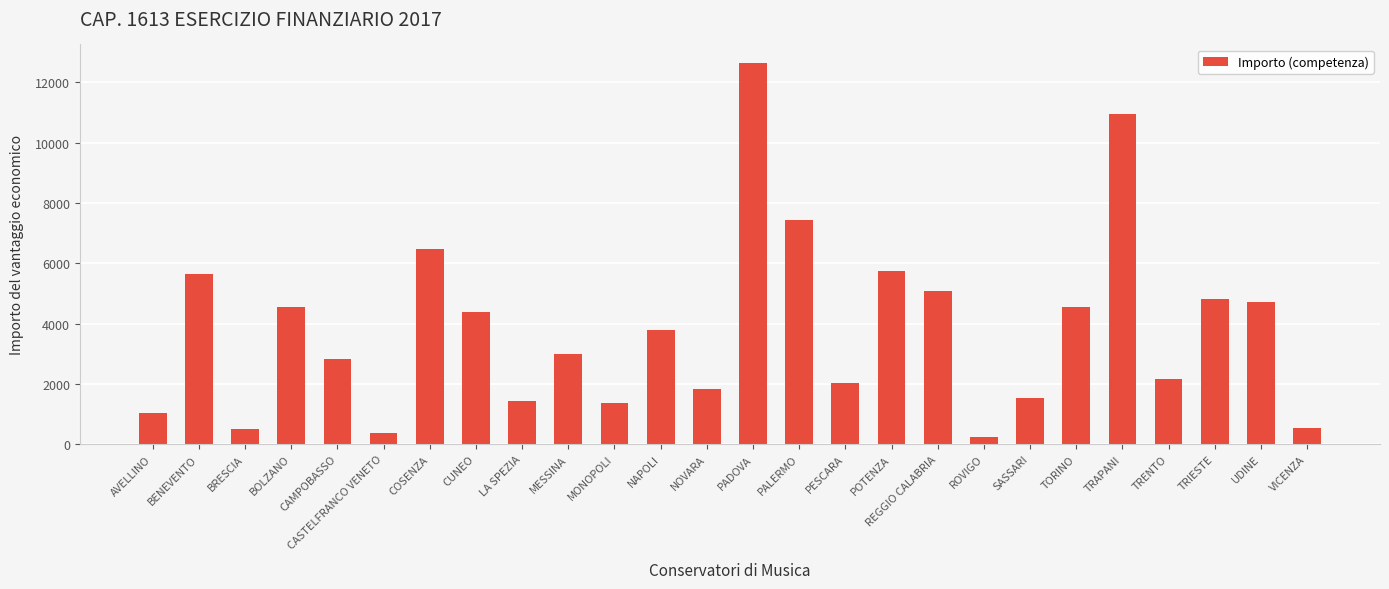

Count the number of data series in this chart.

1